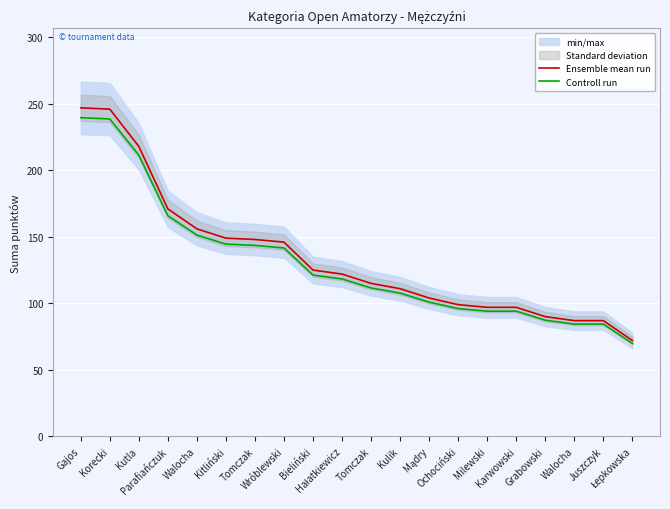

What is the minimum value for Ensemble mean run?

72.0